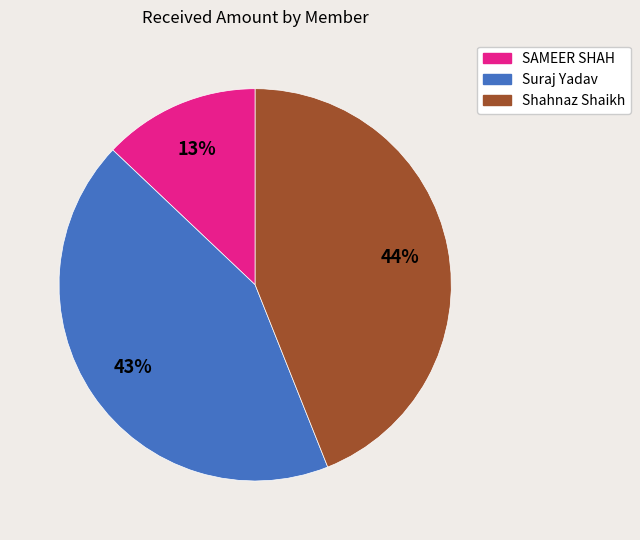

Which has a higher value, Suraj Yadav or Shahnaz Shaikh?

Shahnaz Shaikh